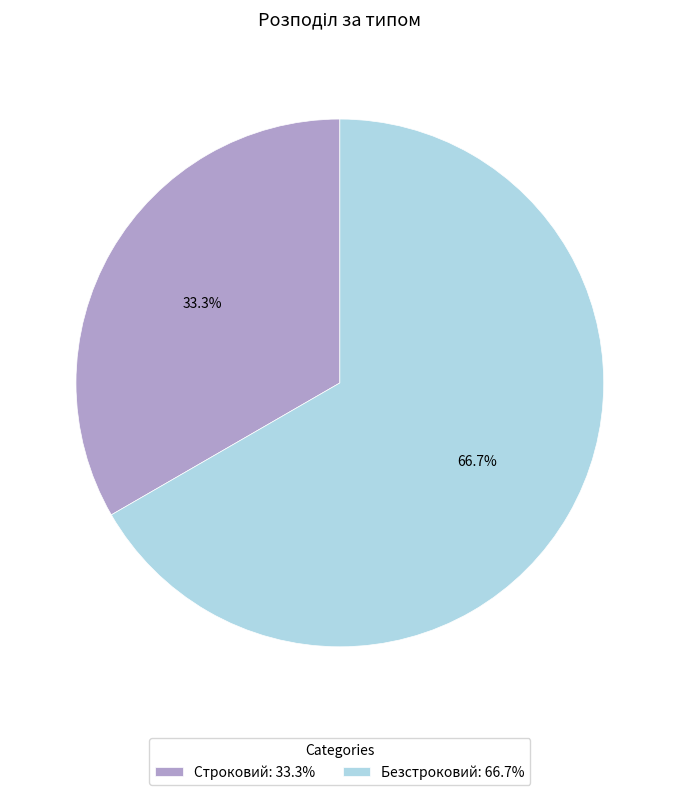

How many segments does this pie chart have?

2